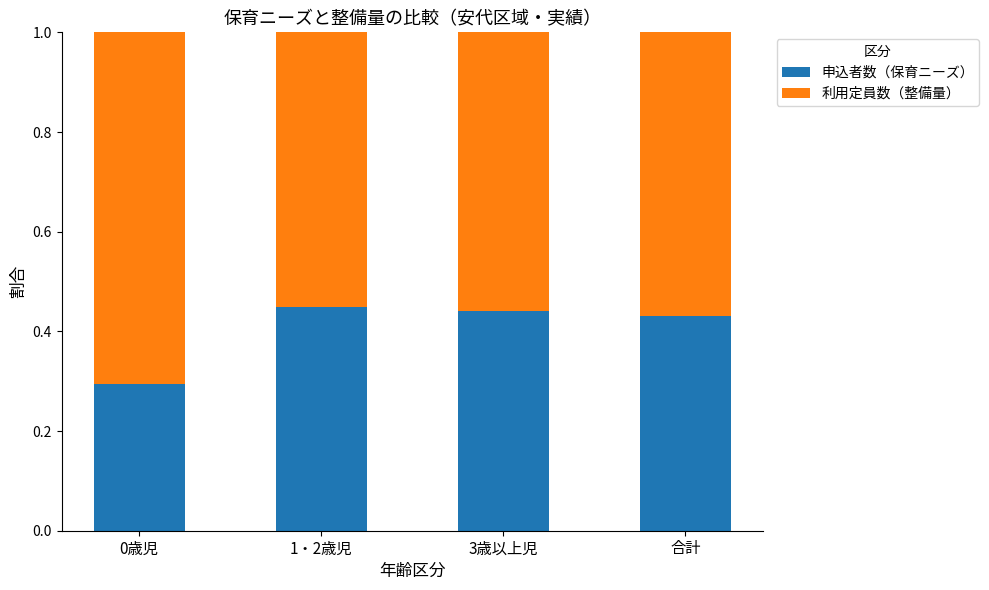

The value of 申込者数（保育ニーズ） at 0歳児 is 0.3. True or false?

True